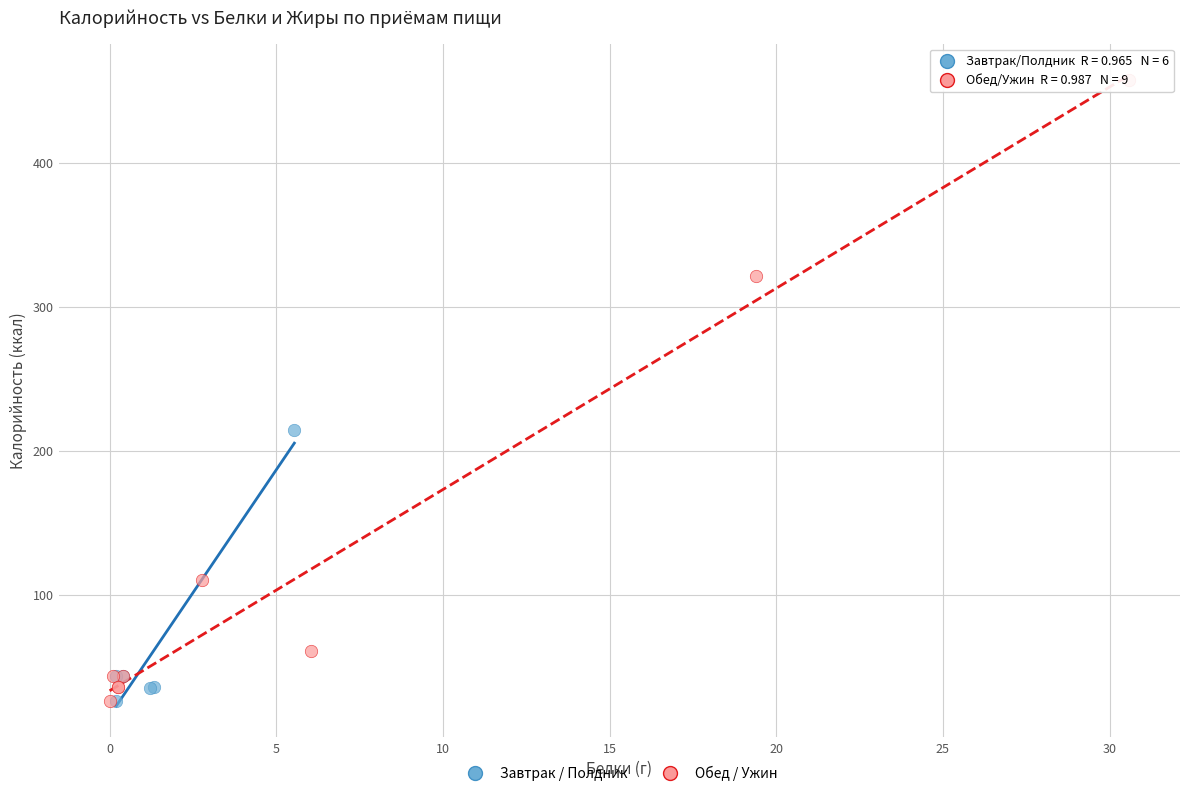

Which series has the largest Y range (max minus min)?

Обед / Ужин